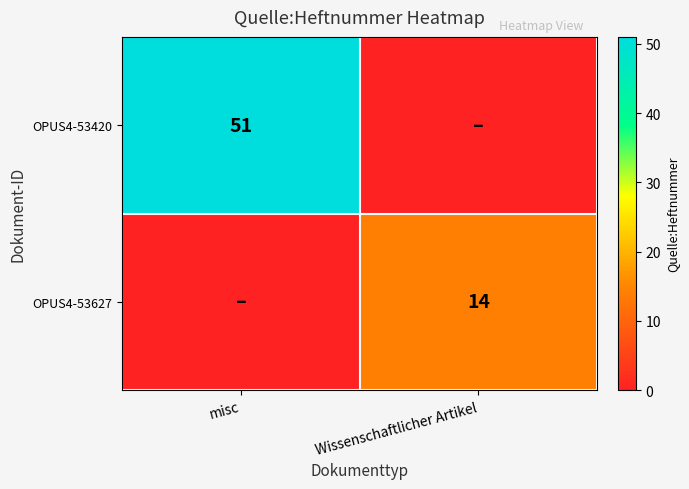

Is the value of OPUS4-53627 at Wissenschaftlicher Artikel greater than the value of OPUS4-53420 at misc?

No